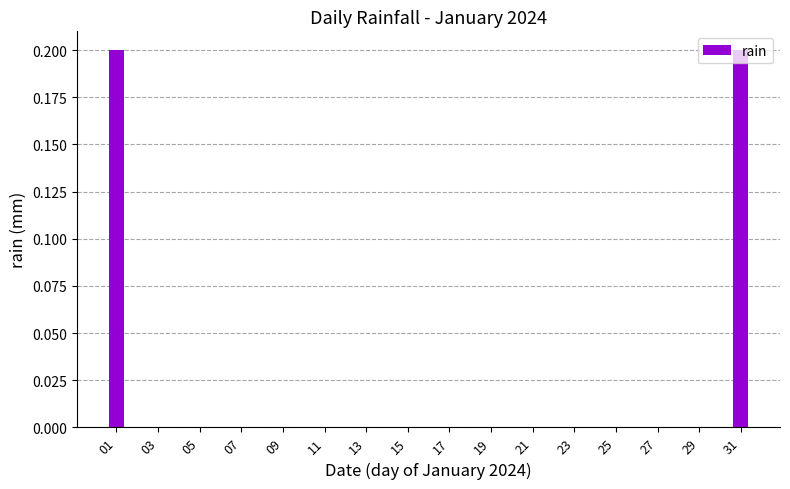

What is the sum of all values?

0.4